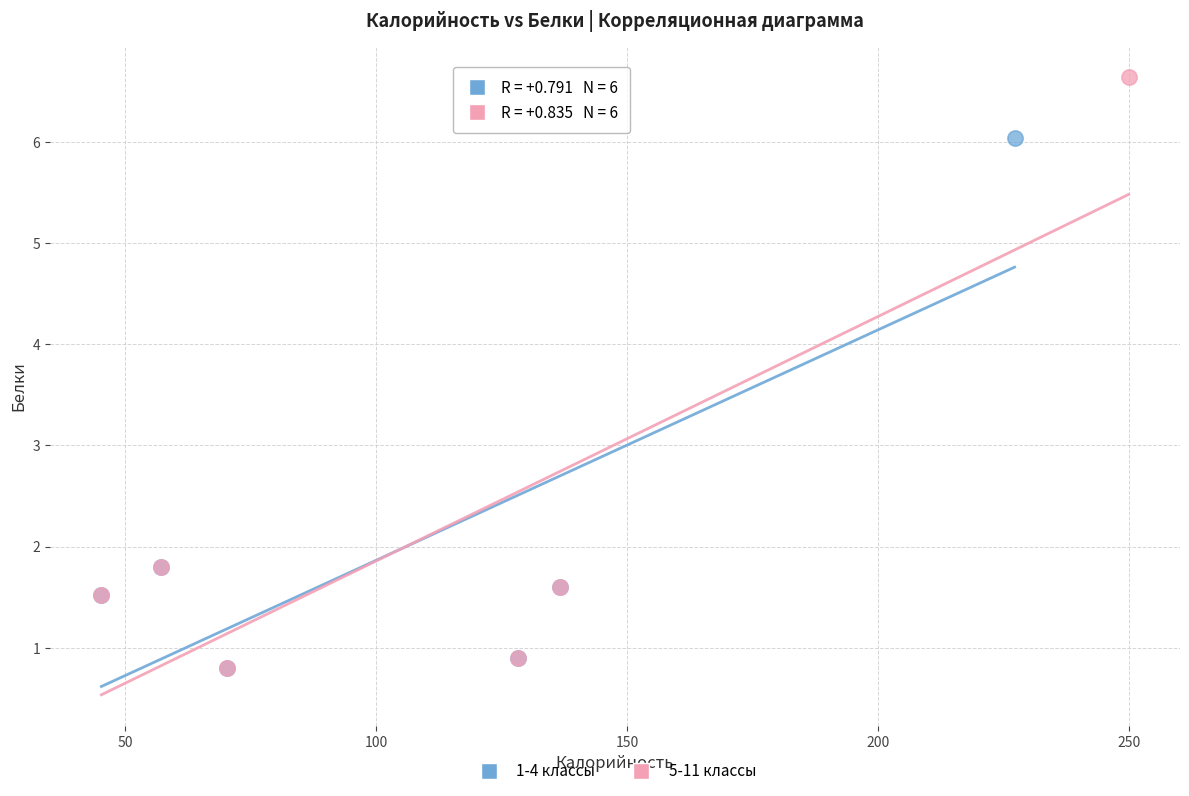

Which series has the widest spread of Y values?

5-11 классы